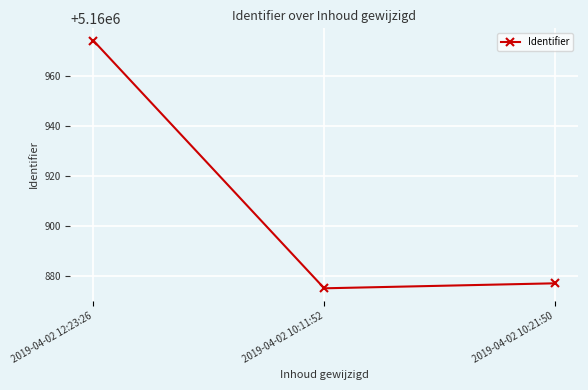

Does the chart display data point markers on the line(s)?

Yes